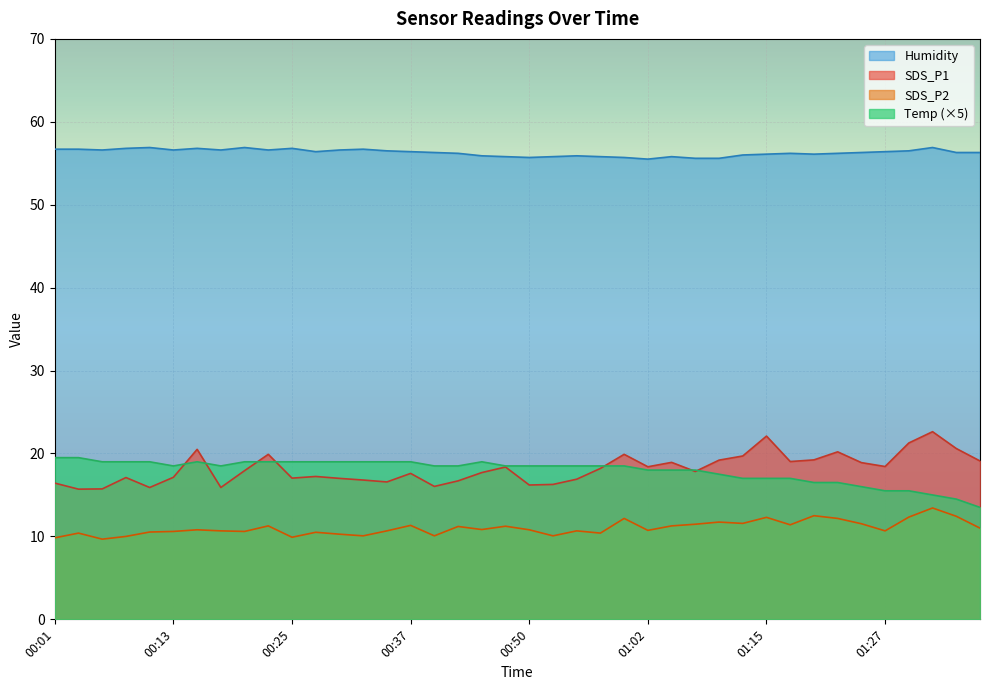

Which series changed the most between 00:47 and 01:35?

Temp